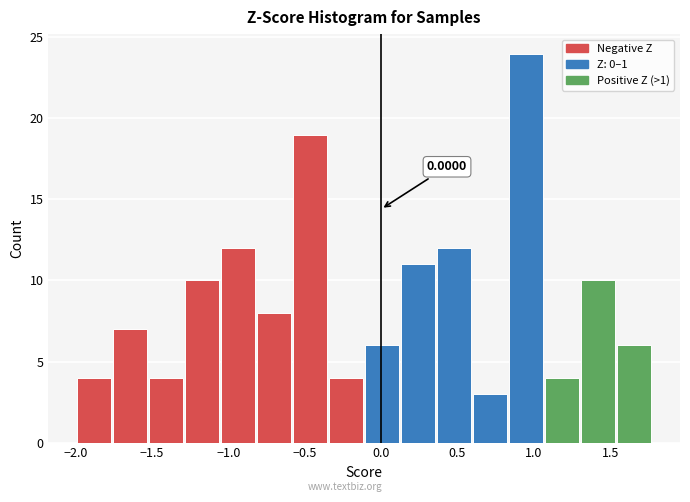

Over which range of the x-axis is the bar tallest?

0.85 to 1.05